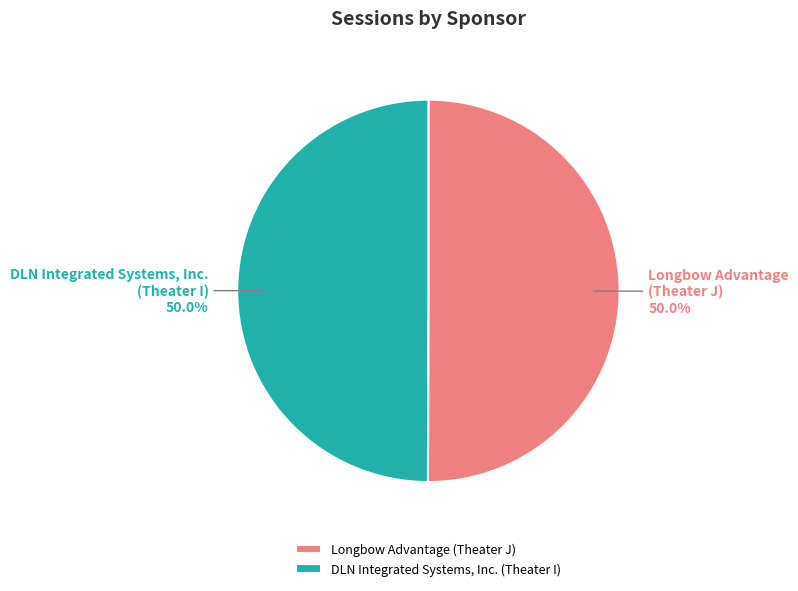

What percentage do Longbow Advantage (Theater J) and DLN Integrated Systems, Inc. (Theater I) together represent?

100.0%